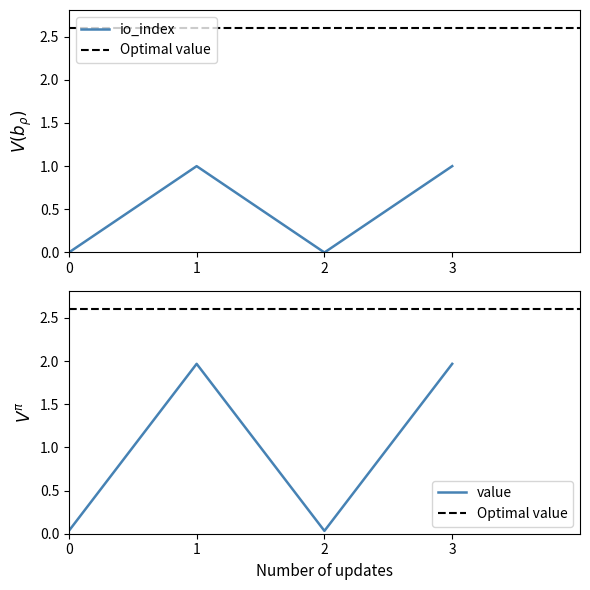

True or false: value has a value of 2.8 at 1.

False